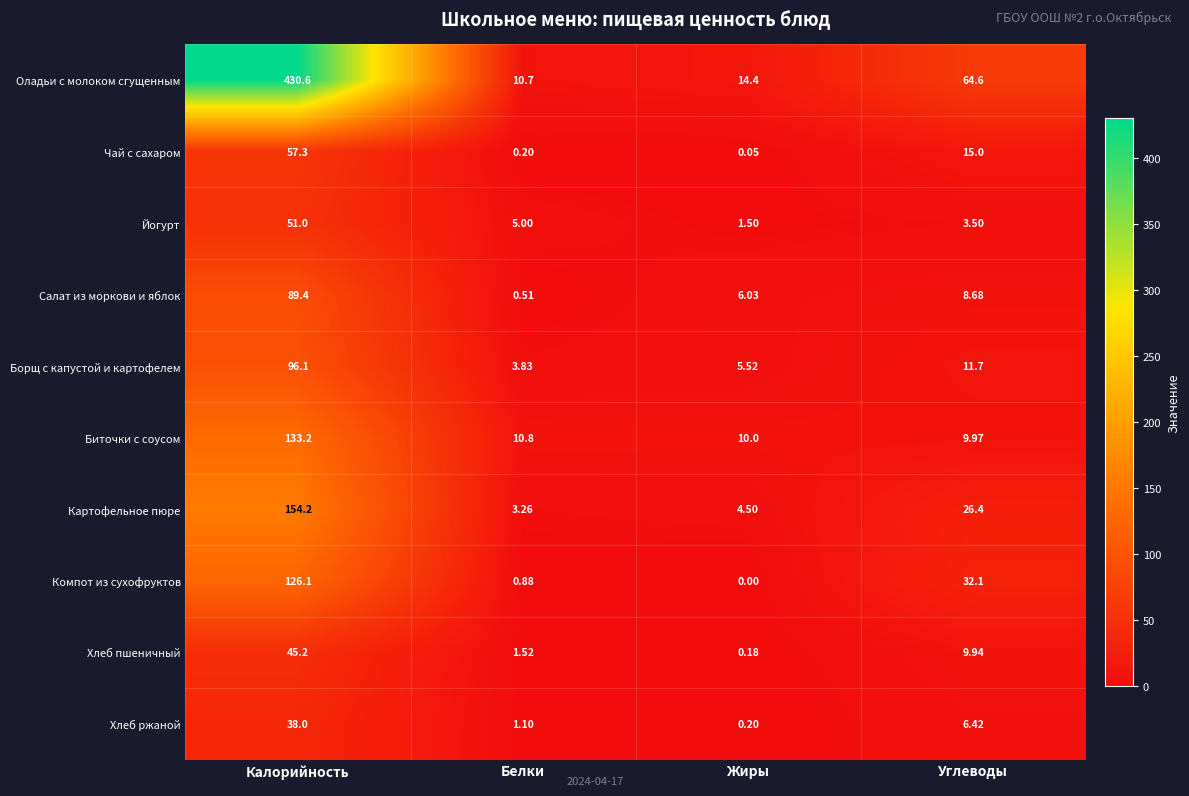

At which label does Хлеб ржаной first exceed 6?

Калорийность